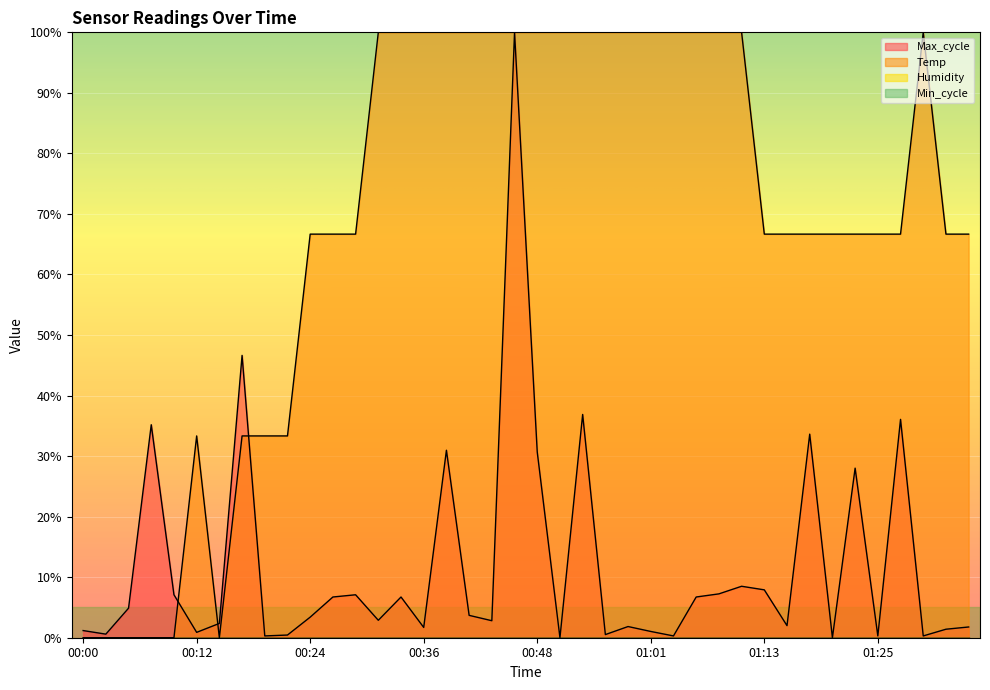

Reading right to left, what are all the values shown in this chart?

Temp: 66.7	66.7	100.0	66.7	66.7	66.7	66.7	66.7	66.7	66.7	100.0	100.0	100.0	100.0	100.0	100.0	100.0	100.0	100.0	100.0	100.0	100.0	100.0	100.0	100.0	100.0	100.0	66.7	66.7	66.7	33.3	33.3	33.3	0.0	33.3	0.0	0.0	0.0	0.0	0.0
Max_cycle: 1.8	1.4	0.3	36.1	0.3	28.0	0.0	33.6	2.0	7.9	8.5	7.2	6.7	0.3	1.0	1.8	0.5	36.9	0.0	30.7	100.0	2.8	3.7	31.0	1.7	6.7	2.9	7.1	6.7	3.4	0.4	0.3	46.6	2.4	0.9	7.1	35.2	4.9	0.6	1.2